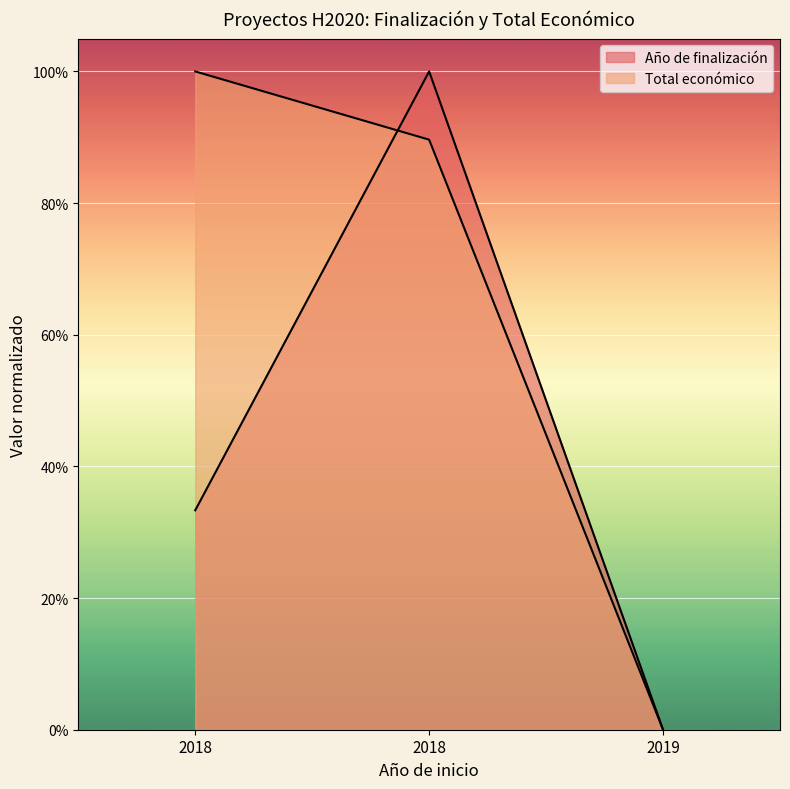

At which category is the sum across all series the highest?

2018